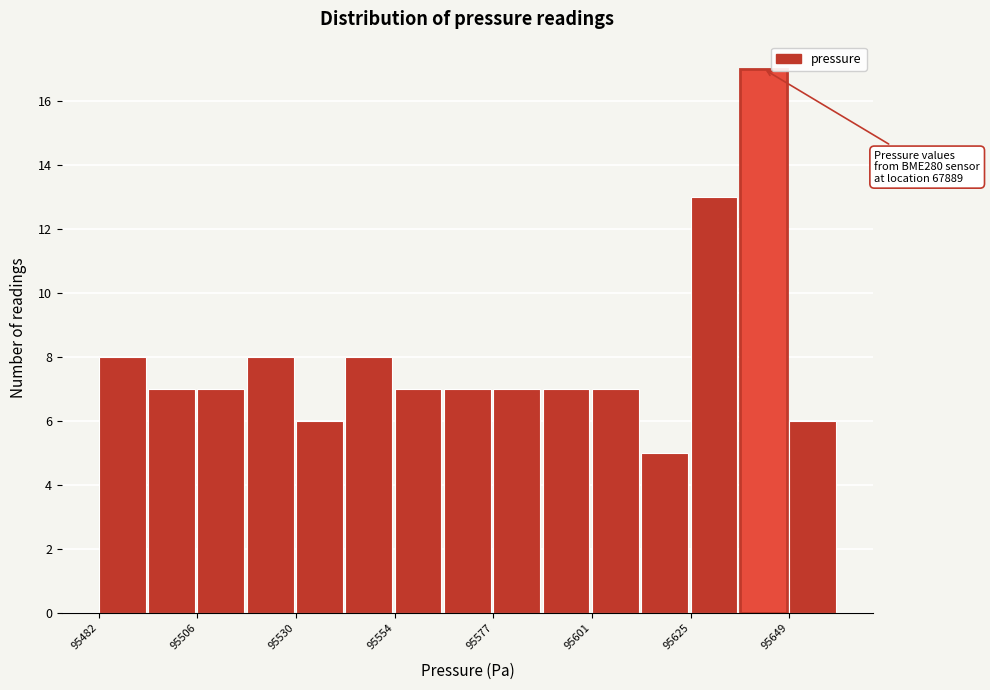

Around what value on the x-axis is the tallest bar? Give the approximate position of its centre, as read against the axis.

95645